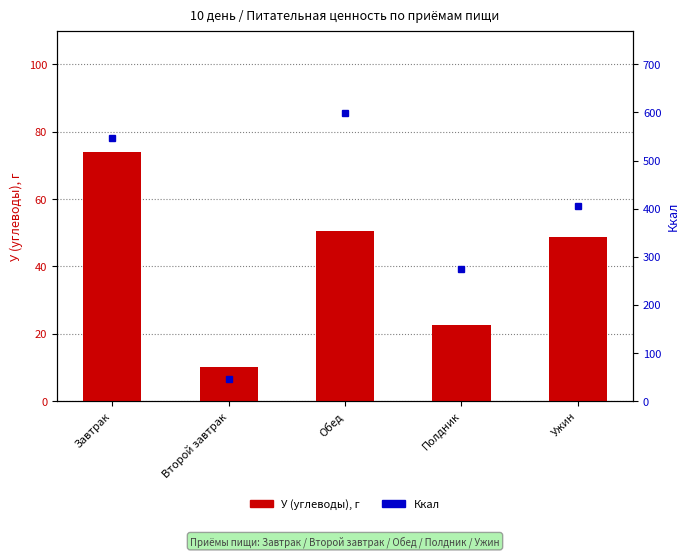

Does the chart contain stacked bars?

No